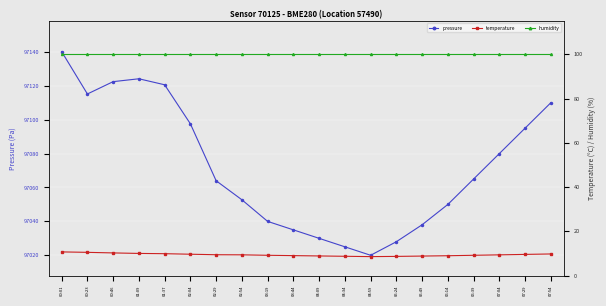

How many data points does each series have?

20